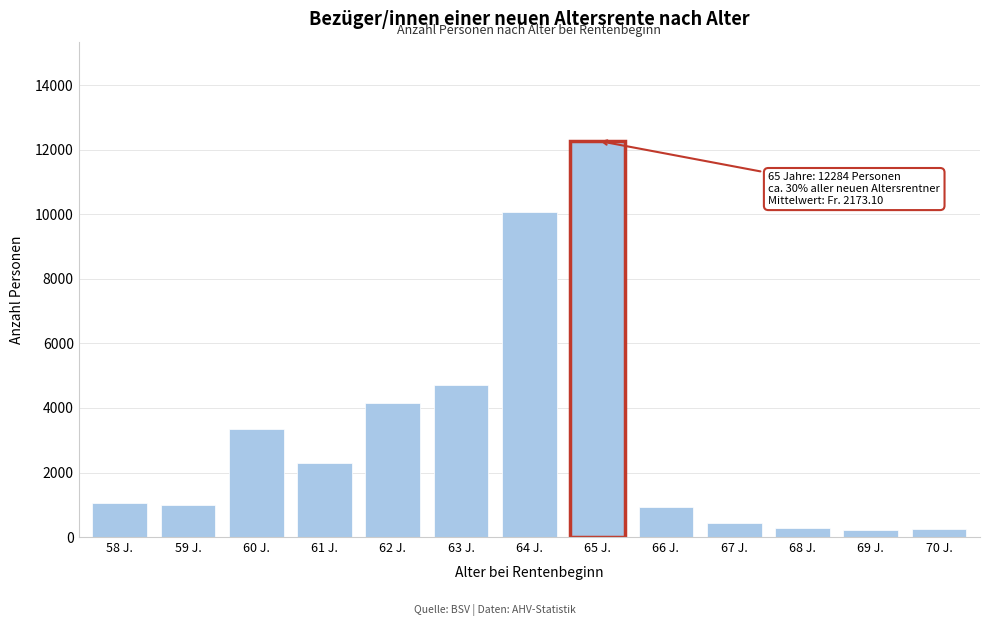

What is the ratio of the value at 65 J. to the value at 66 J.?

13.1